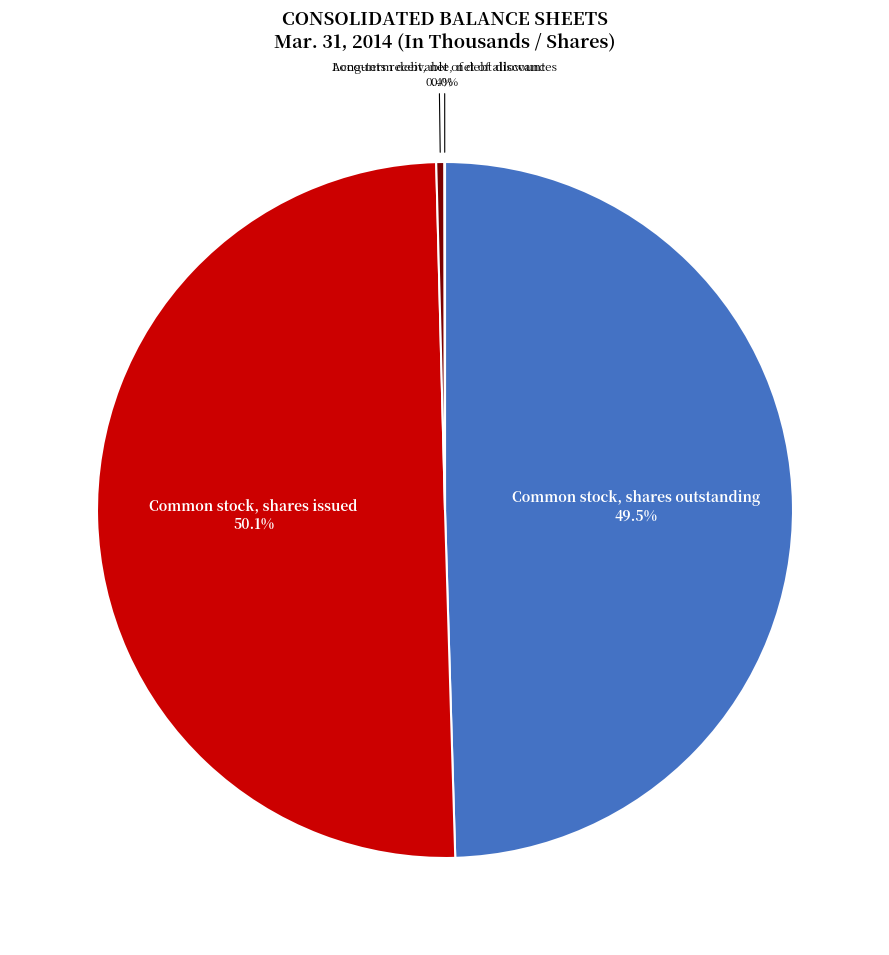

What percentage is NOT represented by Long-term debt, net of debt discount?

99.6%